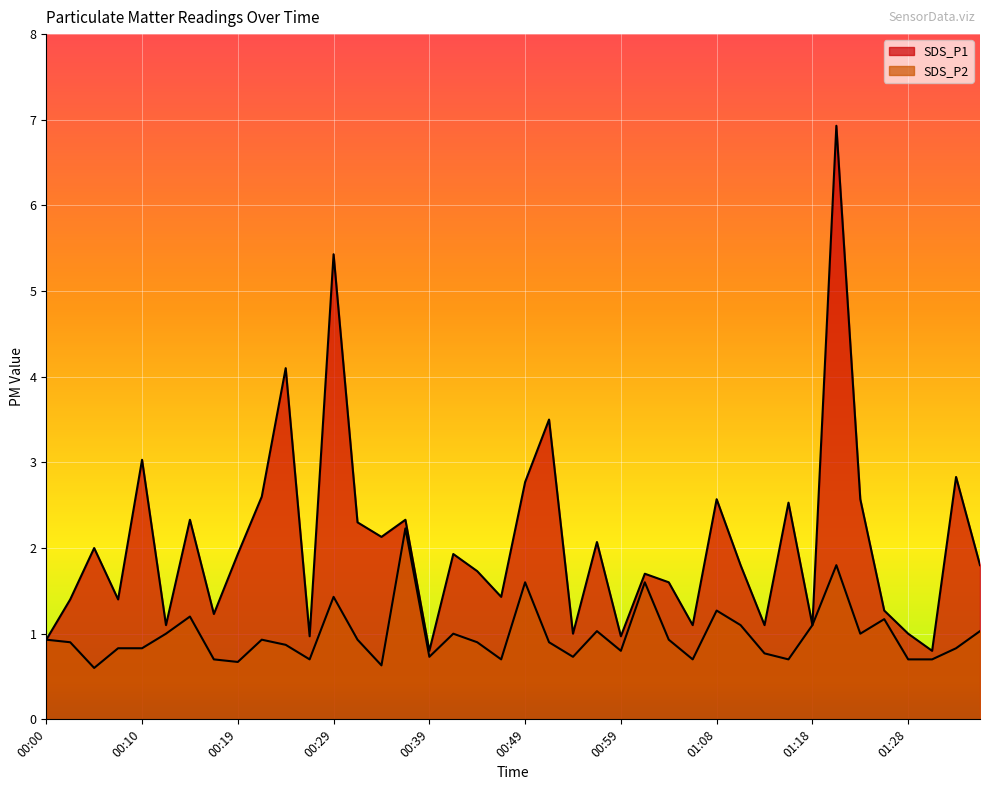

Reading left to right, extract all data points from this chart.

SDS_P1: 0.9	1.4	2.0	1.4	3.0	1.1	2.3	1.2	1.9	2.6	4.1	1.0	5.4	2.3	2.1	2.3	0.8	1.9	1.7	1.4	2.8	3.5	1.0	2.1	1.0	1.7	1.6	1.1	2.6	1.8	1.1	2.5	1.1	6.9	2.6	1.3	1.0	0.8	2.8	1.8
SDS_P2: 0.9	0.9	0.6	0.8	0.8	1.0	1.2	0.7	0.7	0.9	0.9	0.7	1.4	0.9	0.6	2.2	0.7	1.0	0.9	0.7	1.6	0.9	0.7	1.0	0.8	1.6	0.9	0.7	1.3	1.1	0.8	0.7	1.1	1.8	1.0	1.2	0.7	0.7	0.8	1.0